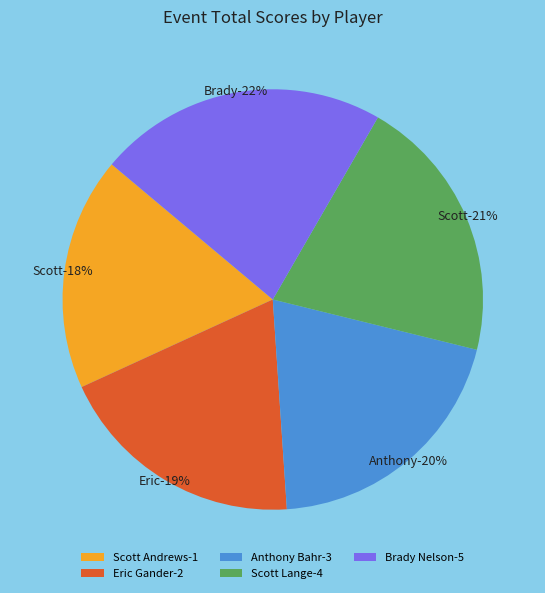

The Eric Gander-2 slice represents 30% of the pie. True or false?

False